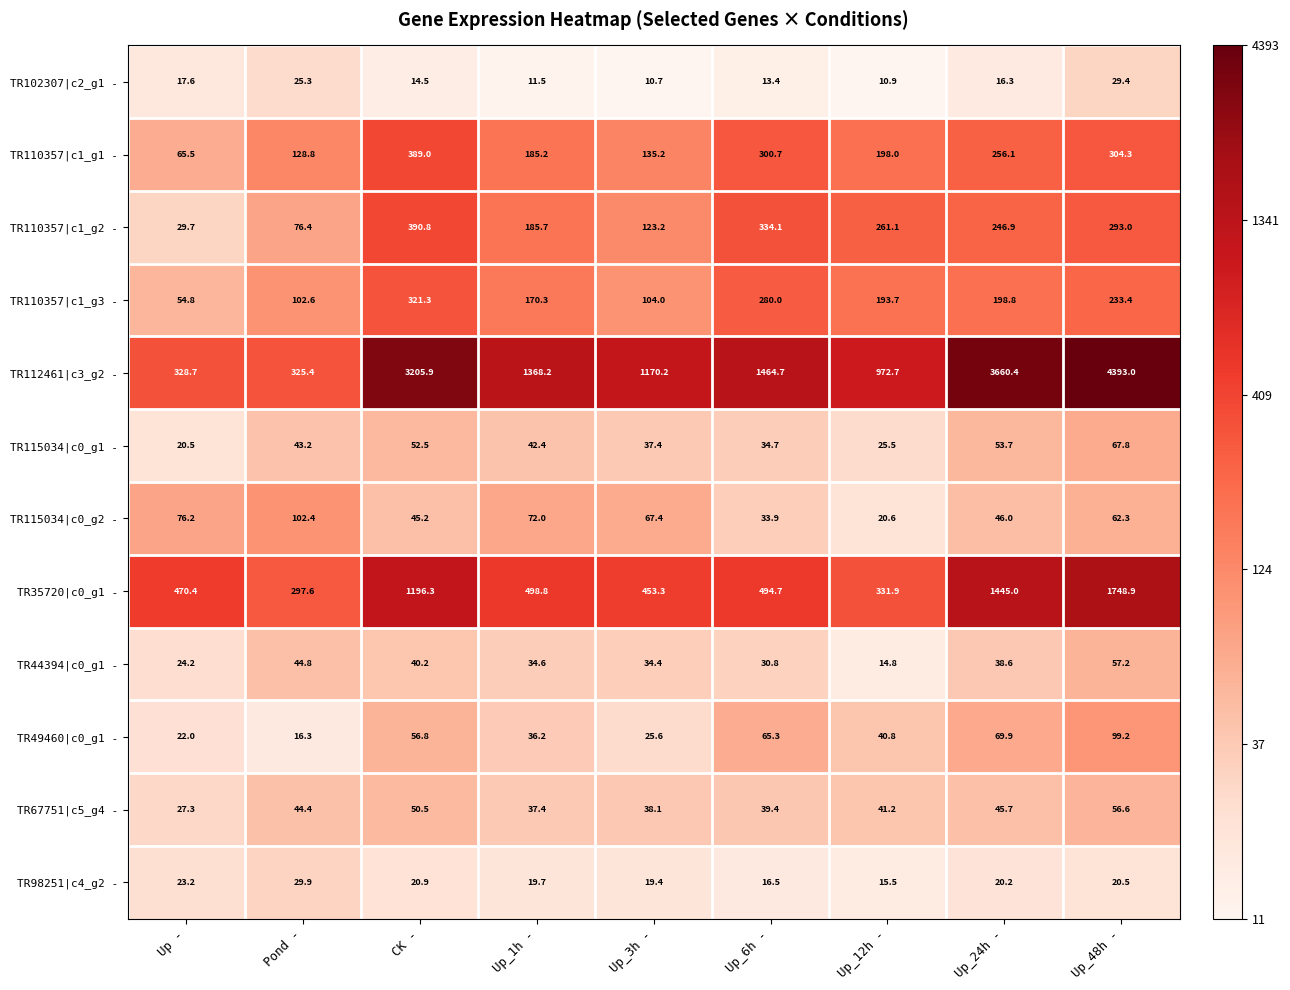

What is the difference between the TR115034|c0_g1 - values at Up_1h - and CK -?

10.1